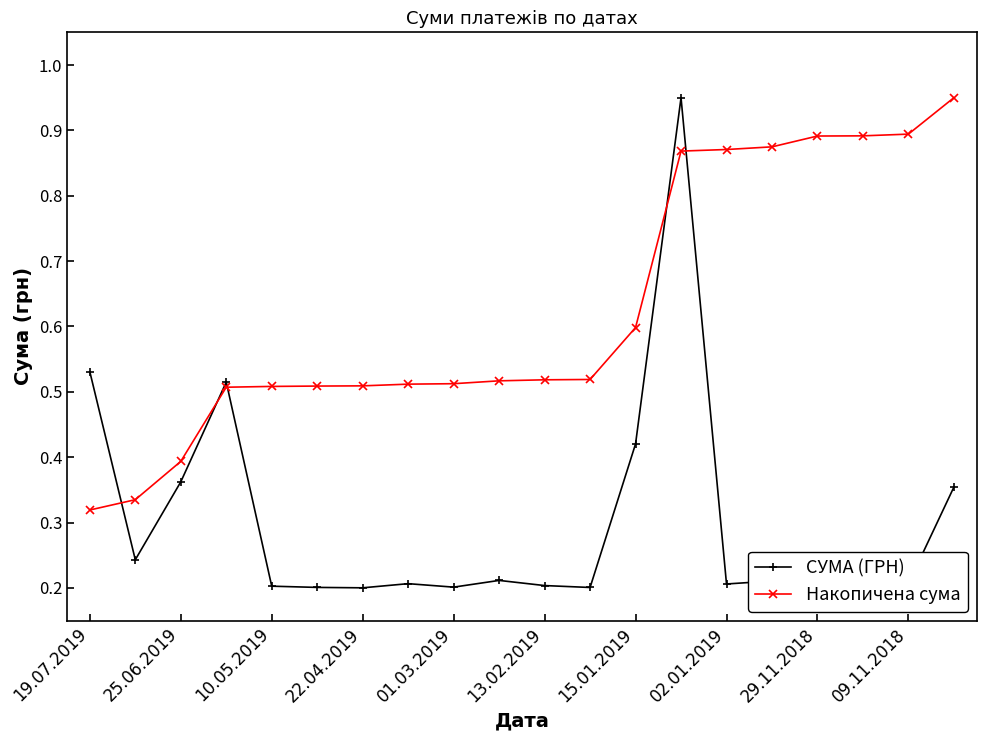

True or false: Накопичена сума has a value of 0.5 at 19.07.2019.

False